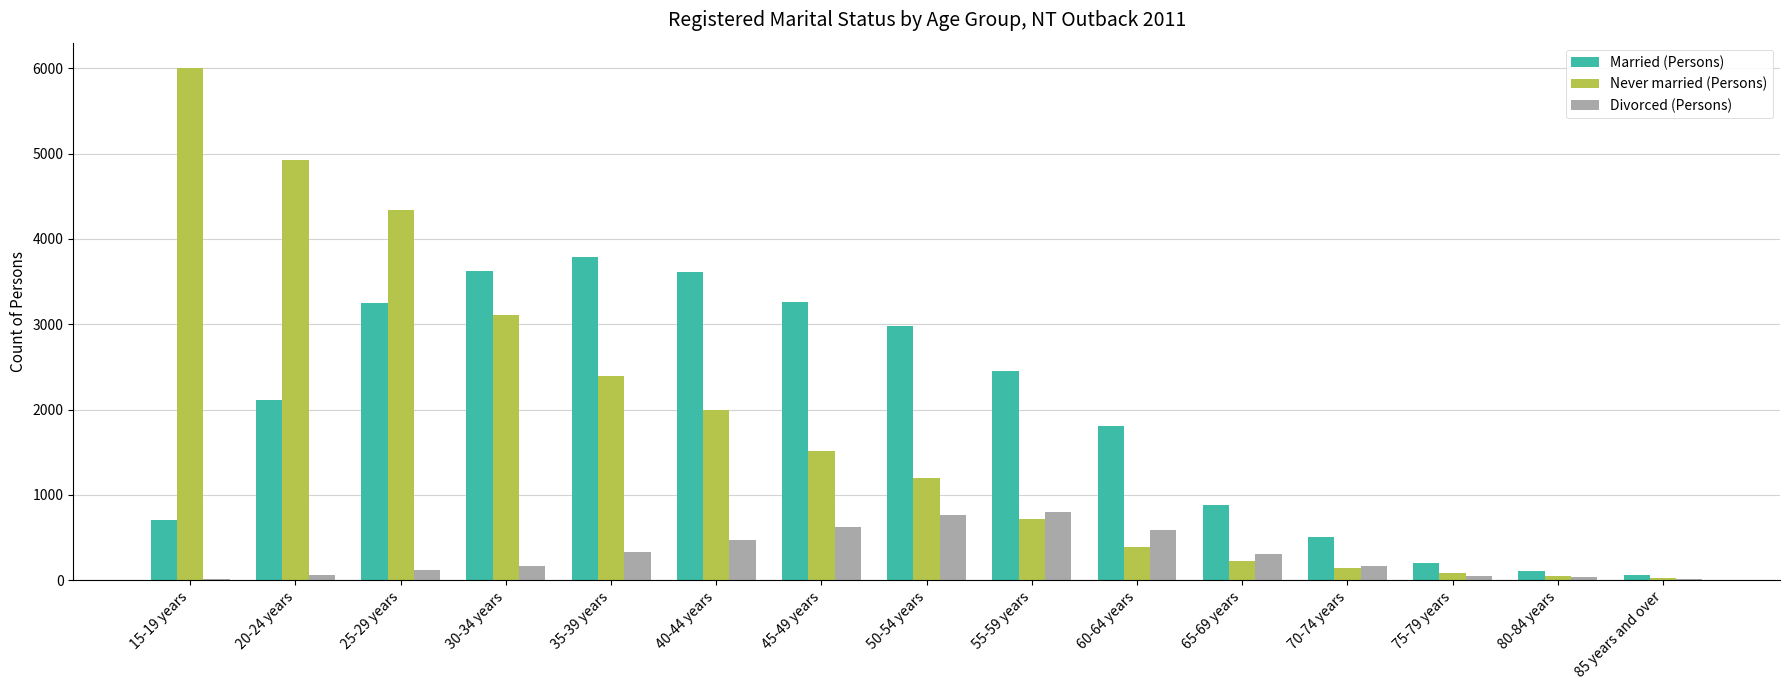

What is the average value of the Married (Persons) series?

1956